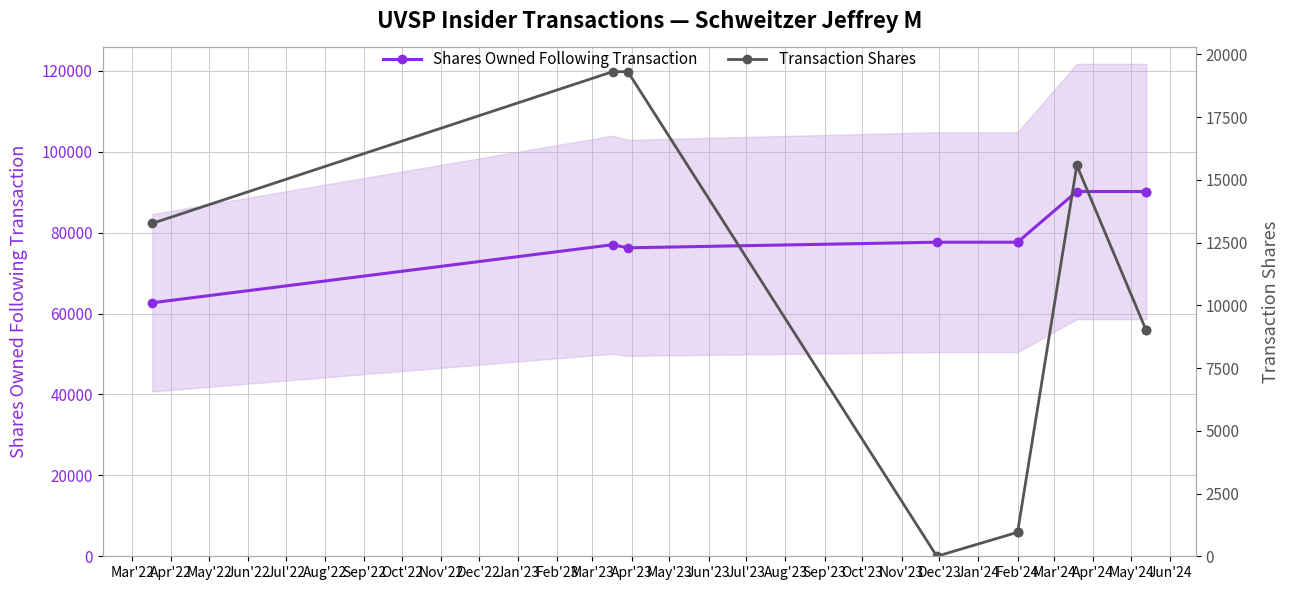

What is the minimum value shown in the chart?

1